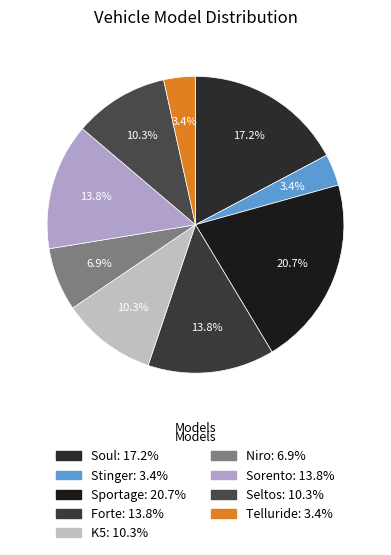

Approximately how many times larger is the value at Sorento compared to Seltos?

1.3